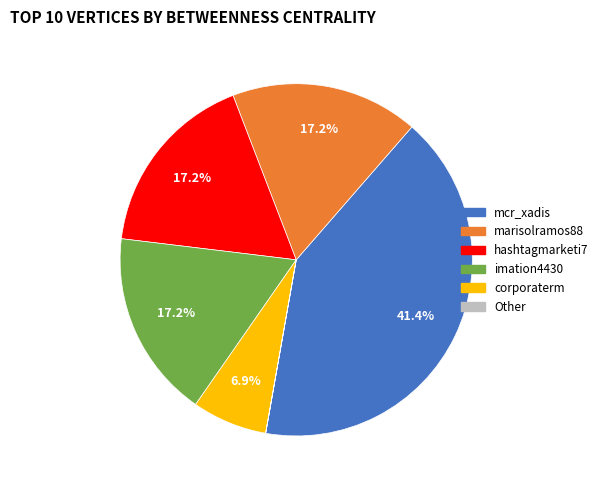

Is there any slice that represents more than half of the pie?

No